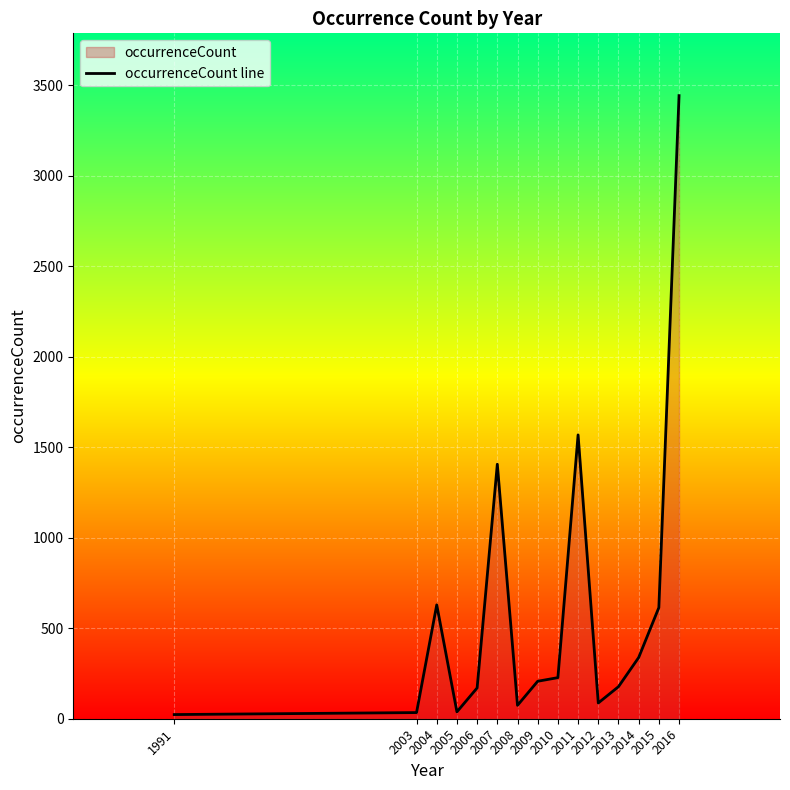

Reading right to left, what are all the values shown in this chart?

3442	614	338	177	87	1568	227	207	74	1406	170	38	629	34	23